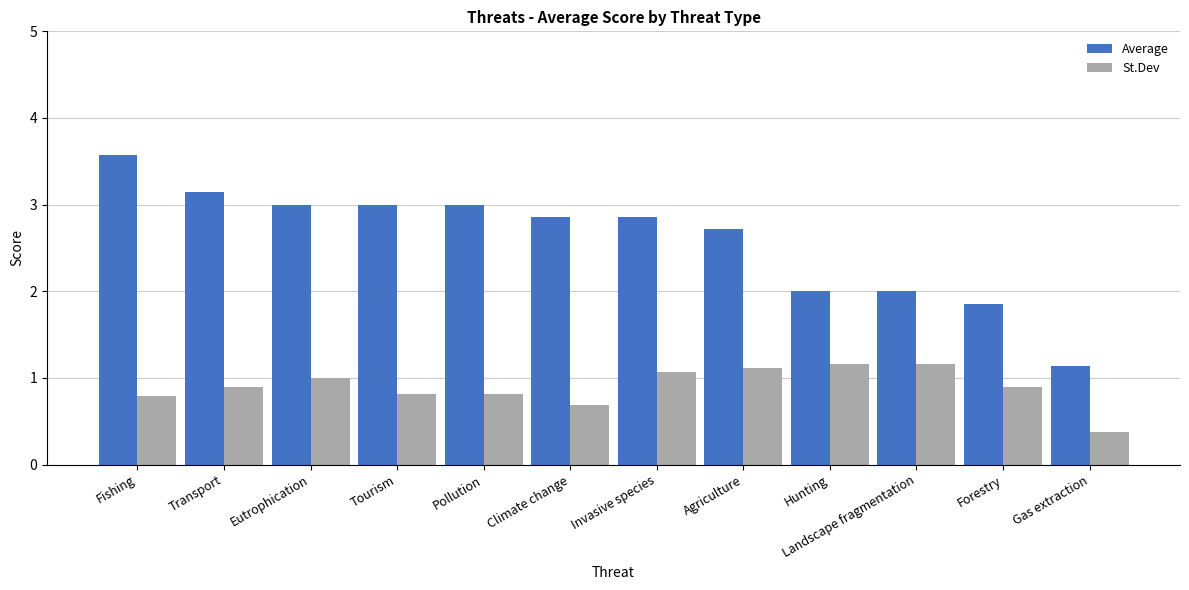

Reading left to right, what are all the values shown in this chart?

Average: Fishing=3.6	Transport=3.1	Eutrophication=3.0	Tourism=3.0	Pollution=3.0	Climate change=2.9	Invasive species=2.9	Agriculture=2.7	Hunting=2.0	Landscape fragmentation=2.0	Forestry=1.9	Gas extraction=1.1
St.Dev: Fishing=0.8	Transport=0.9	Eutrophication=1.0	Tourism=0.8	Pollution=0.8	Climate change=0.7	Invasive species=1.1	Agriculture=1.1	Hunting=1.2	Landscape fragmentation=1.2	Forestry=0.9	Gas extraction=0.4